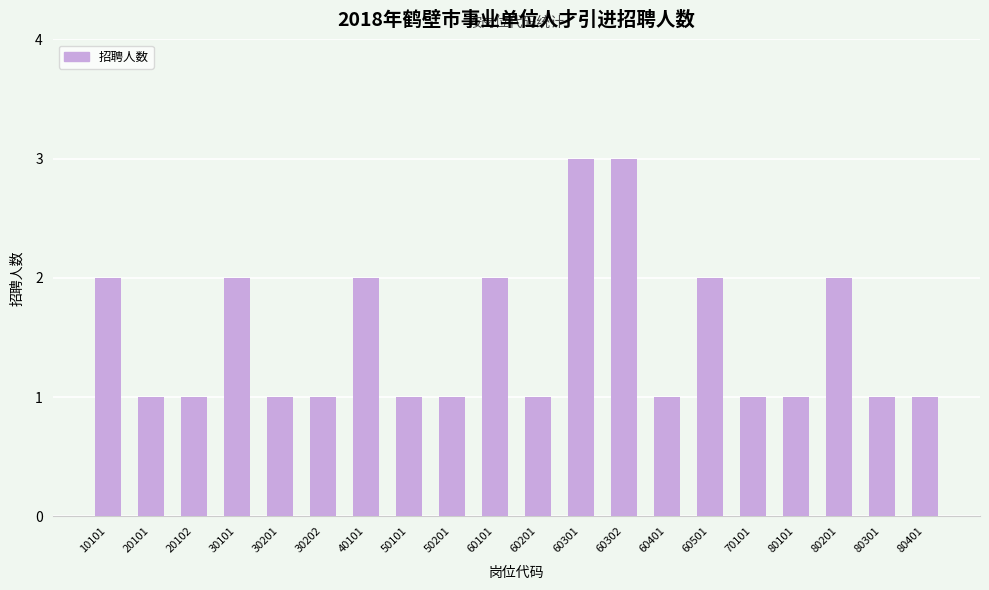

Does the chart contain any negative values?

No